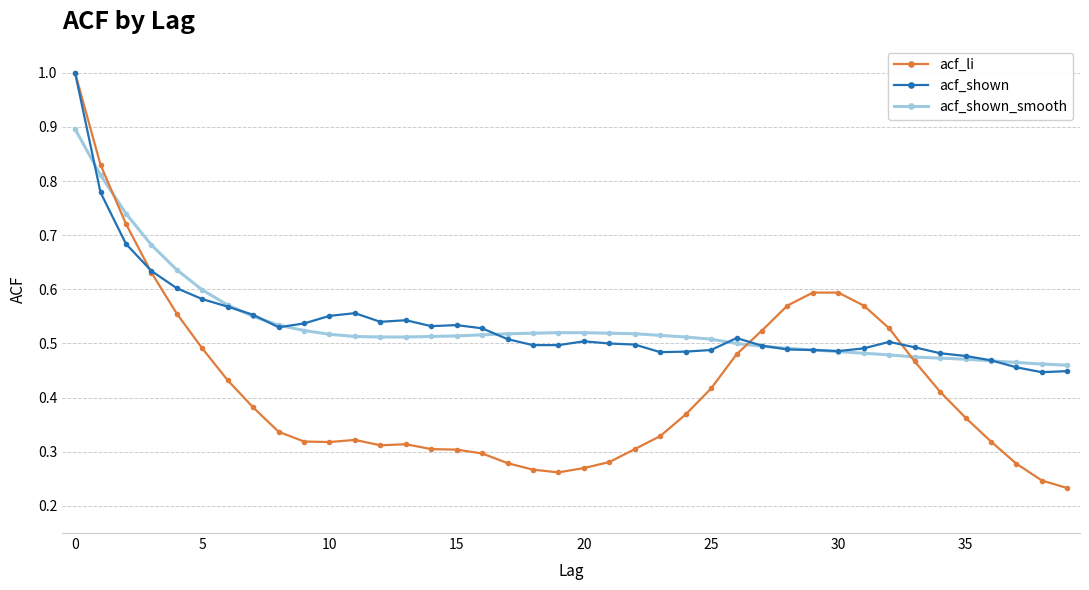

How many acf_li values are between 0 and 1?

40